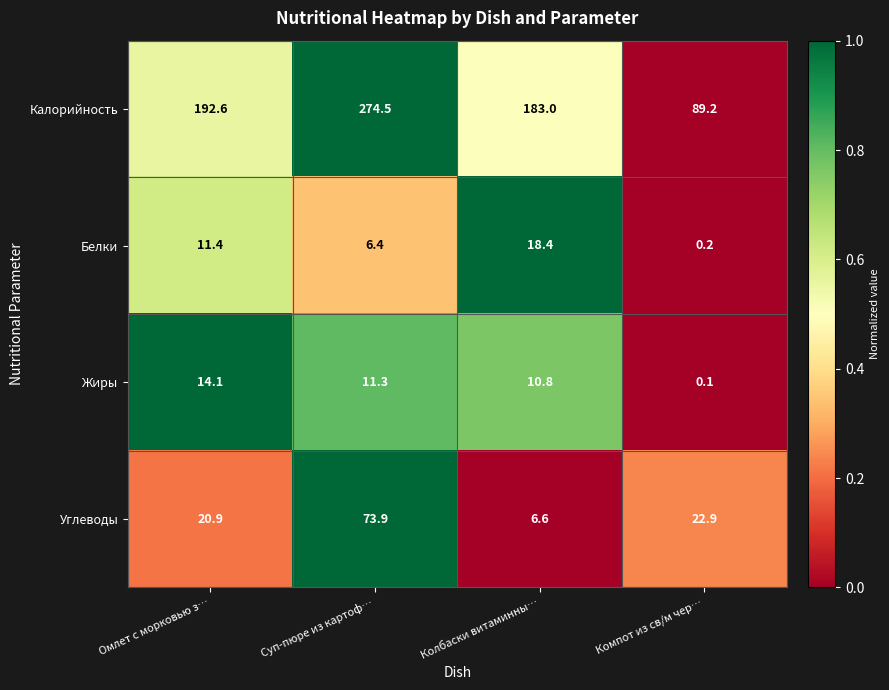

Which category has the lowest value across all series?

Компот из св/м чер…